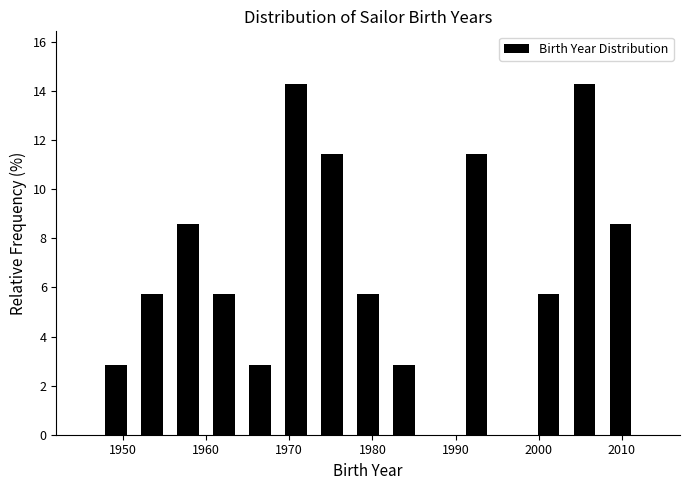

Reading left to right, transcribe this chart: for each bar, give the range it covers on the x-axis and its height. Neither the bar edges nor the heights are printed on the chart, so give them approximately, as read against the axes.

1947 to 1951: 2.8
1951 to 1956: 5.8
1956 to 1960: 8.6
1960 to 1964: 5.8
1964 to 1969: 2.8
1969 to 1973: 14.2
1973 to 1977: 11.4
1977 to 1982: 5.8
1982 to 1986: 2.8
1986 to 1990: 0
1990 to 1995: 11.4
1995 to 1999: 0
1999 to 2003: 5.8
2003 to 2008: 14.2
2008 to 2012: 8.6